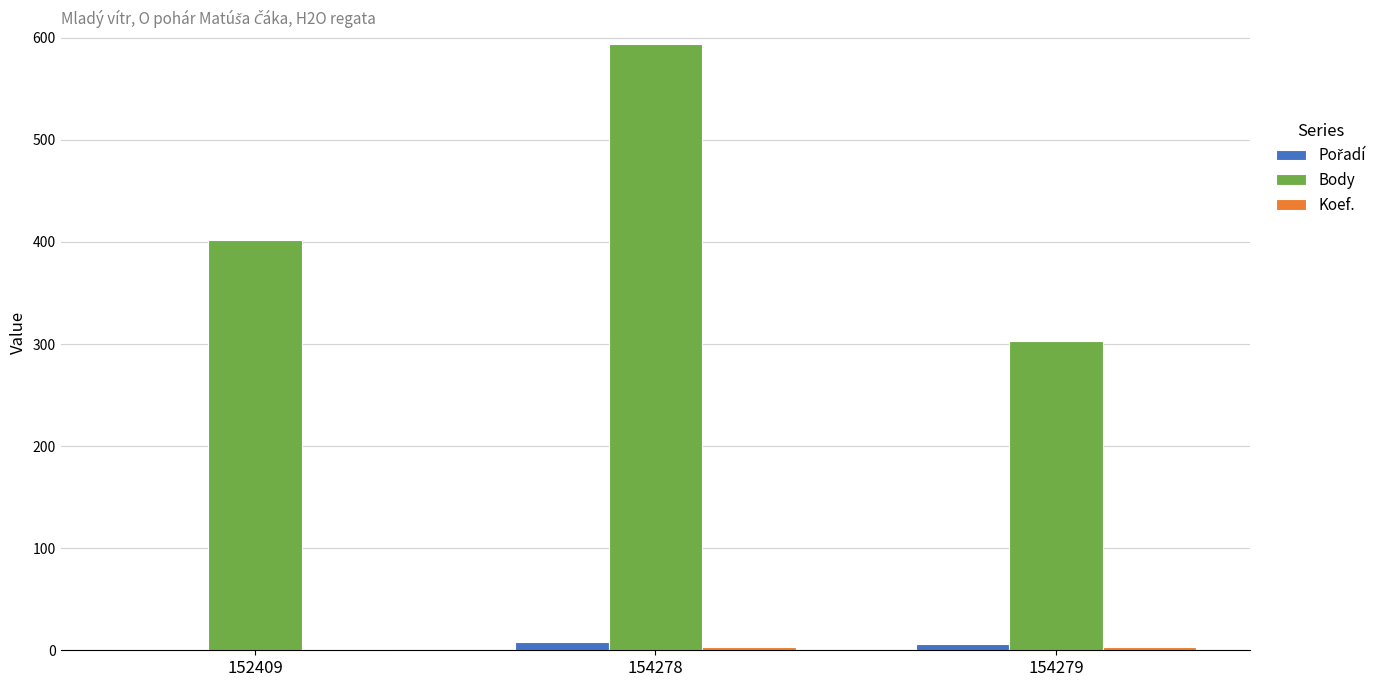

At which category is the sum across all series the highest?

154278